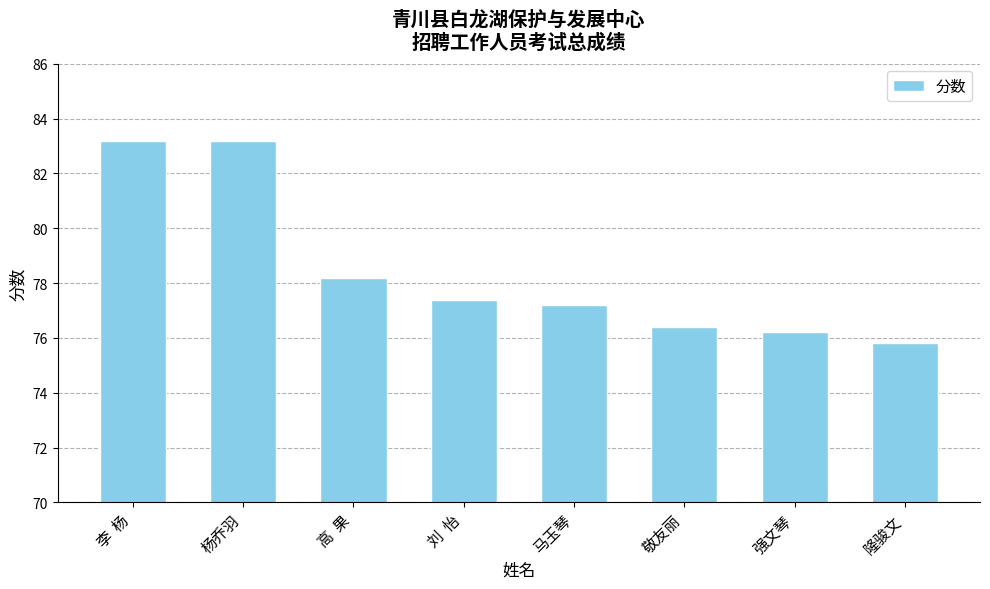

Does the chart contain any negative values?

No